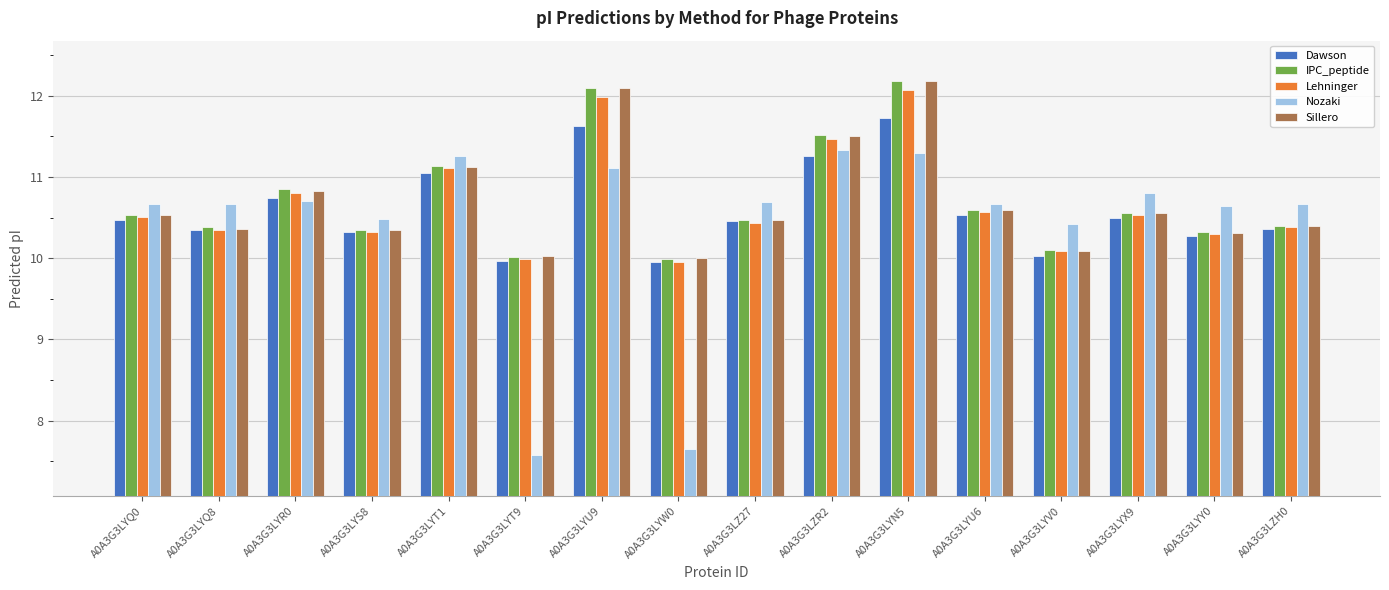

Where does the Dawson series first go above 10?

A0A3G3LYQ0